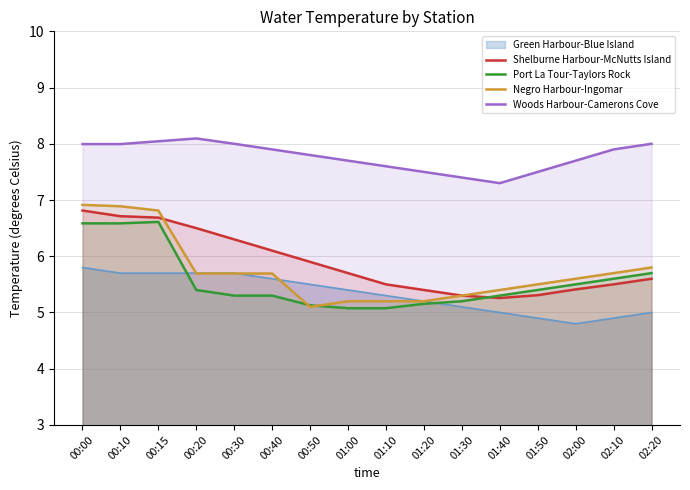

At how many categories does at least one series exceed 8?

2